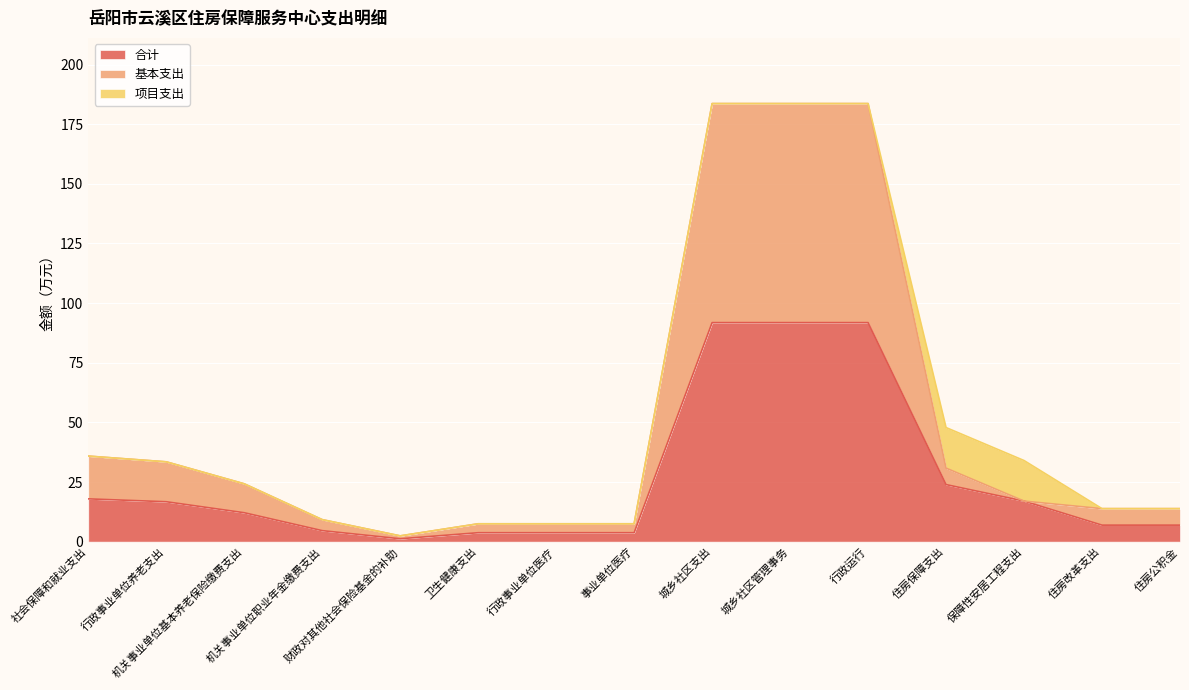

What is the sum of all 基本支出 values?

754.0